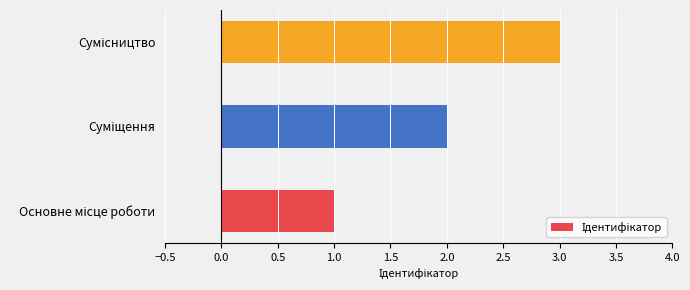

How many bars are there in total?

3